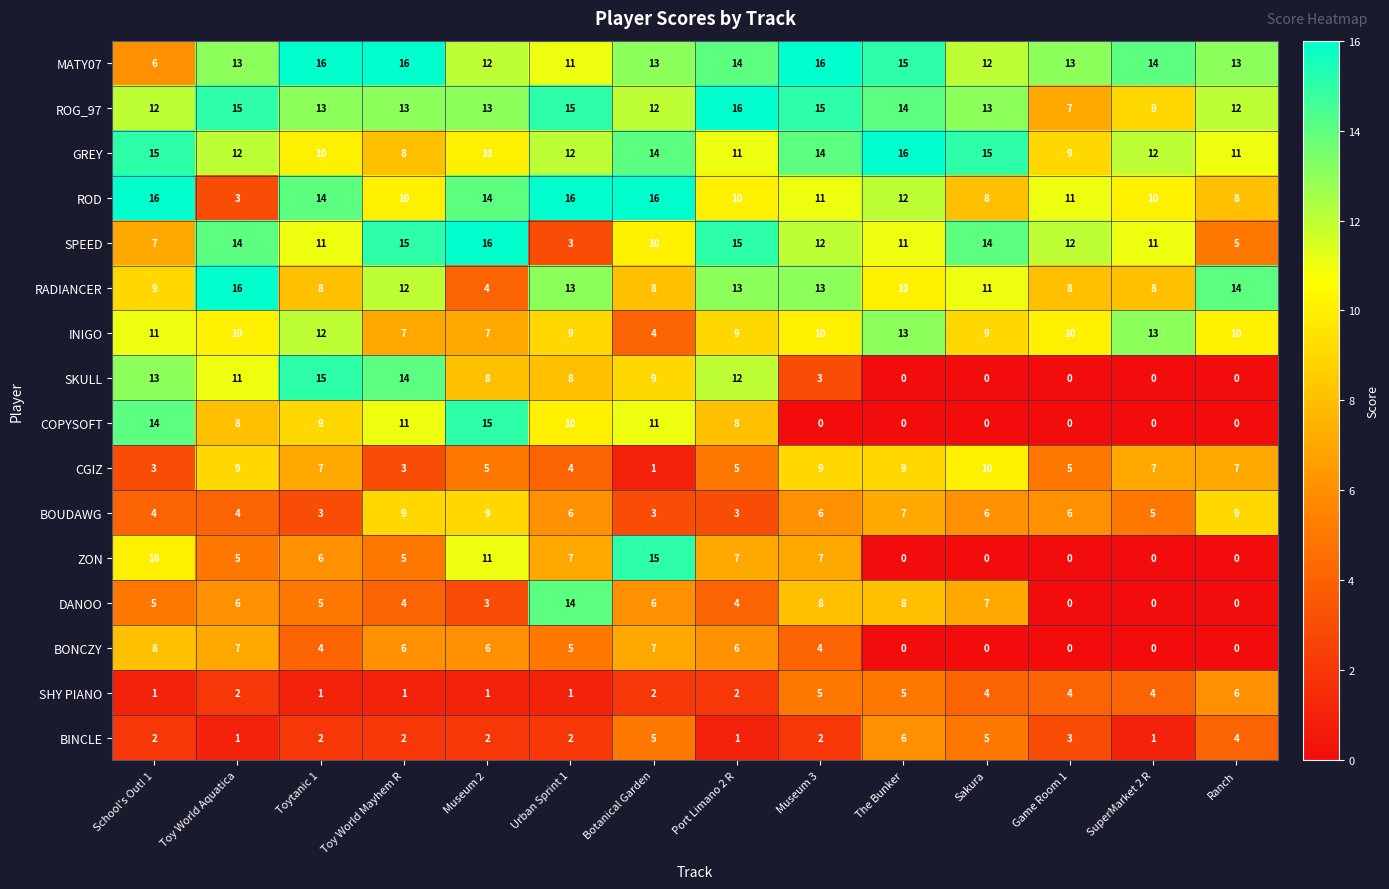

What is the spread (max minus min) of values at Sakura?

15